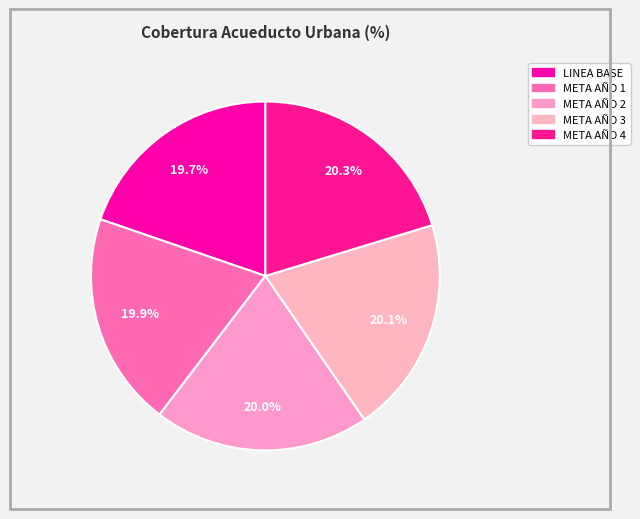

Is there any slice that represents more than half of the pie?

No